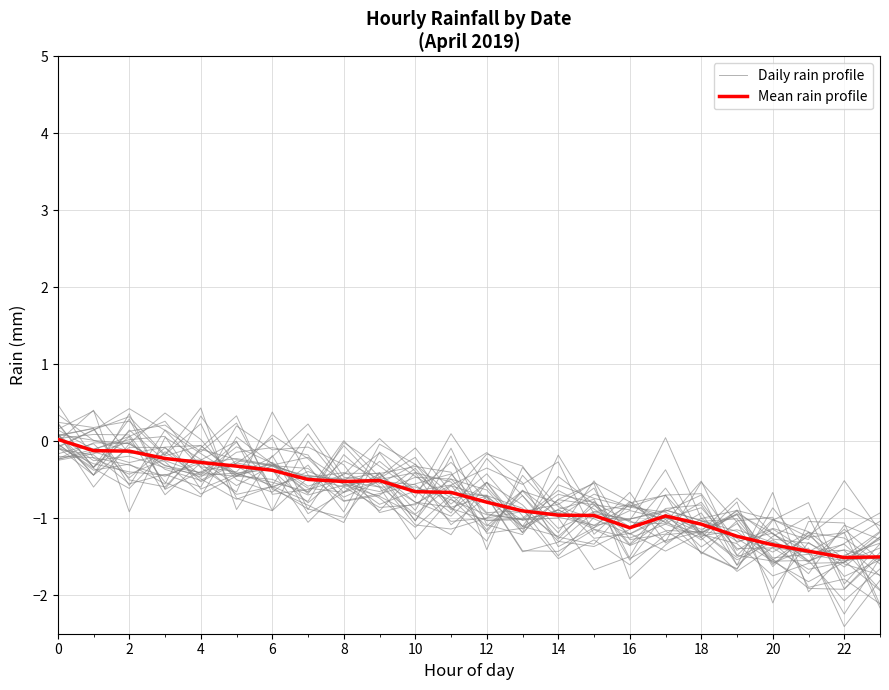

Between 0 and 18, which series saw the biggest shift?

Daily rain profile